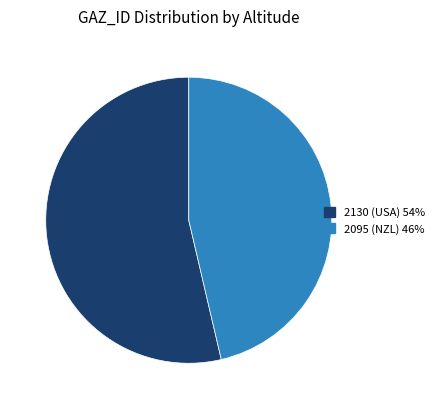

Does 2130 (USA) 54% represent more than half of the total?

Yes